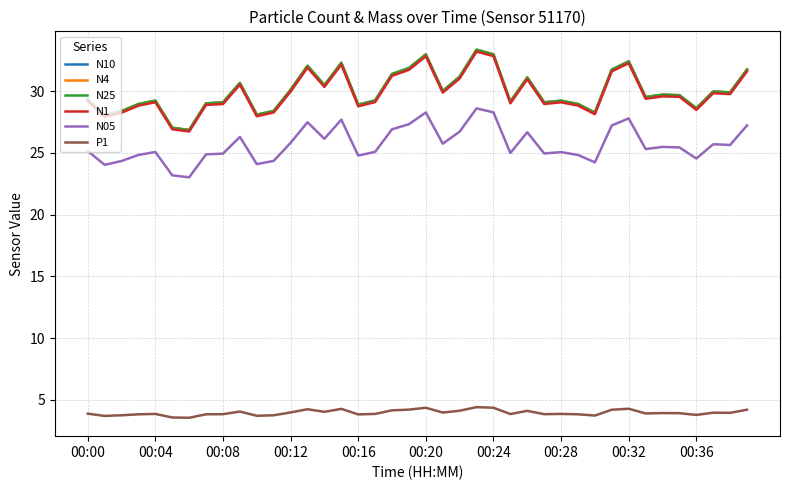

Does the chart have visible grid lines?

Yes